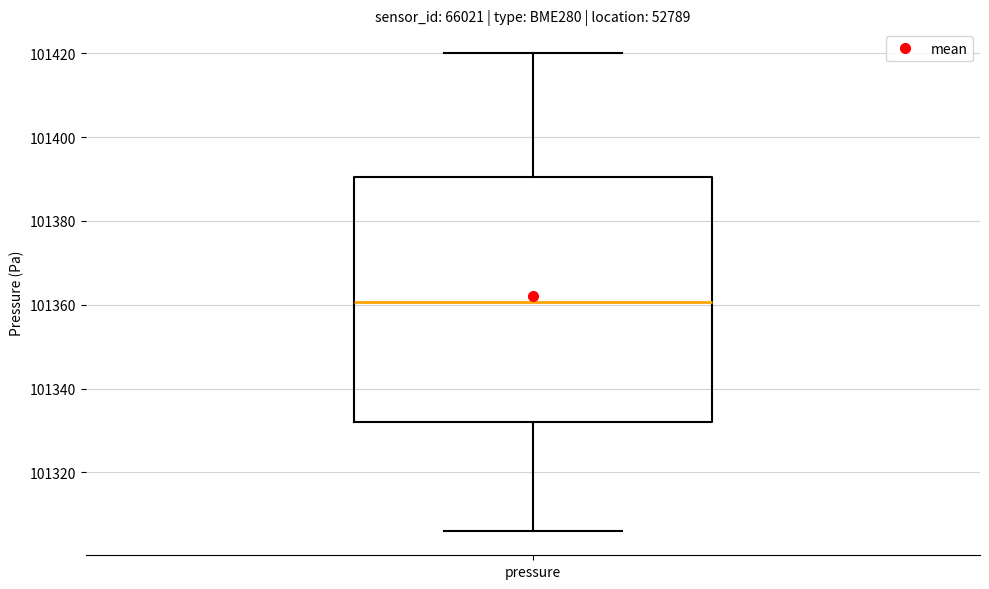

Transcribe this box plot: give where the median line is, the range the box spans, and where the two whiskers end, as read against the y-axis. The values are not printed on the chart, so give them approximately, as read against the axis.

median 101360, box 101332 to 101390, whiskers 101306 to 101420